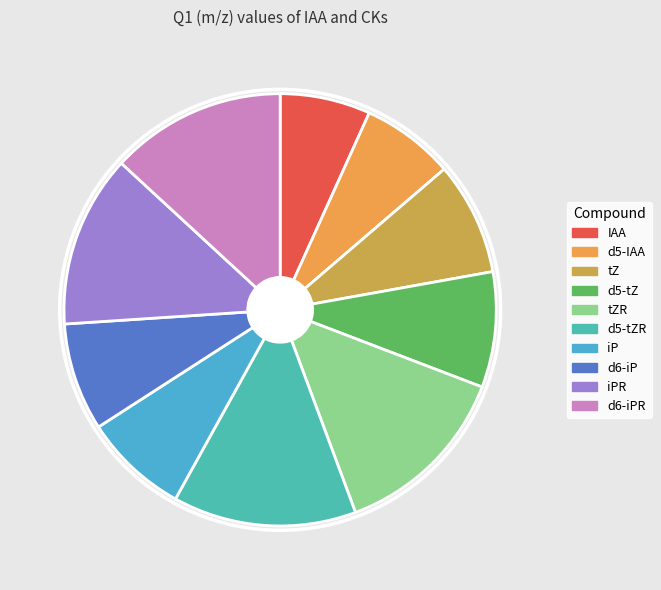

Rank the categories by value from lowest to highest.

IAA, d5-IAA, iP, d6-iP, tZ, d5-tZ, iPR, d6-iPR, tZR, d5-tZR